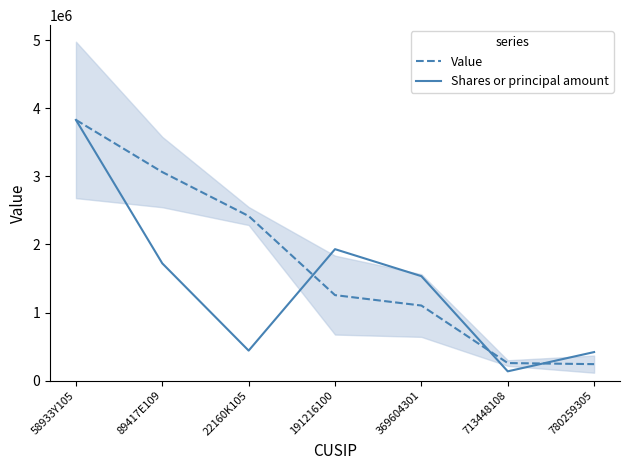

Reading right to left, what are all the values shown in this chart?

Value: 242000.0	258000.0	1103000.0	1256000.0	2418000.0	3064000.0	3830000.0
Shares or principal amount: 419230.5	136241.3	1534738.6	1931233.6	440846.6	1722393.4	3830000.0